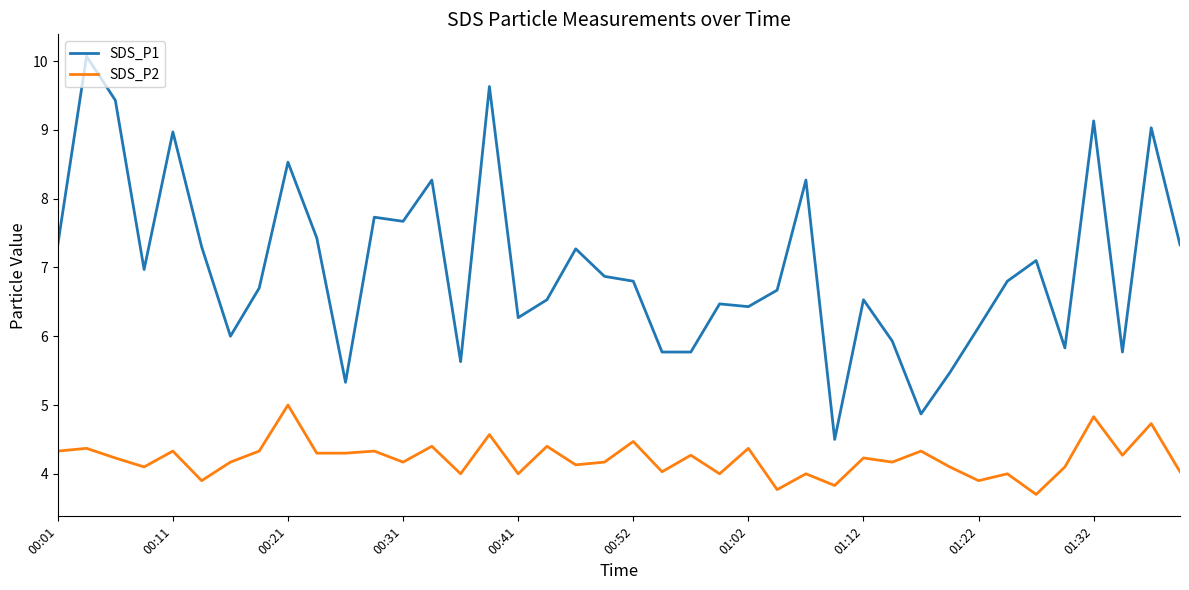

True or false: SDS_P1 and SDS_P2 intersect in this chart.

False